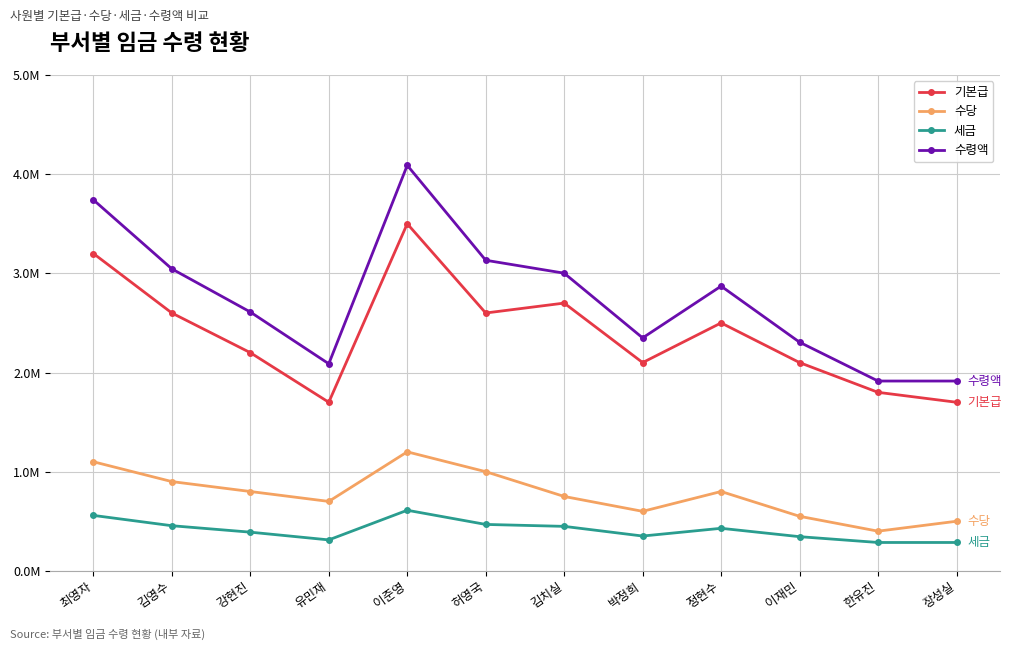

Reading left to right, extract all data points from this chart.

기본급: 최영자=3.2	김영수=2.6	강현진=2.2	유민재=1.7	이준영=3.5	허영국=2.6	김치실=2.7	박정희=2.1	정현수=2.5	이재민=2.1	한유진=1.8	장성실=1.7
수당: 최영자=1.1	김영수=0.9	강현진=0.8	유민재=0.7	이준영=1.2	허영국=1.0	김치실=0.8	박정희=0.6	정현수=0.8	이재민=0.6	한유진=0.4	장성실=0.5
세금: 최영자=0.6	김영수=0.5	강현진=0.4	유민재=0.3	이준영=0.6	허영국=0.5	김치실=0.4	박정희=0.4	정현수=0.4	이재민=0.3	한유진=0.3	장성실=0.3
수령액: 최영자=3.7	김영수=3.0	강현진=2.6	유민재=2.1	이준영=4.1	허영국=3.1	김치실=3.0	박정희=2.3	정현수=2.9	이재민=2.3	한유진=1.9	장성실=1.9